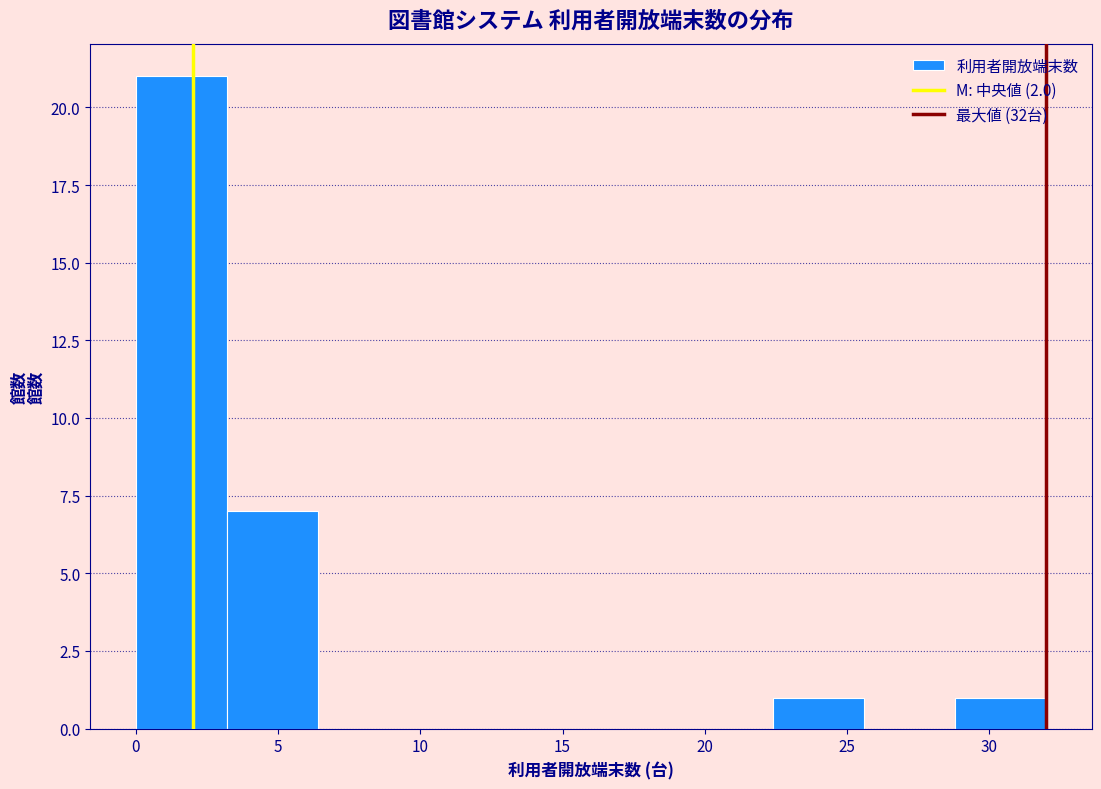

Reading left to right, transcribe this chart: for each bar, give the range it covers on the x-axis and its height. Neither the bar edges nor the heights are printed on the chart, so give them approximately, as read against the axes.

0.0 to 3.2: 21
3.2 to 6.4: 7
6.4 to 9.6: 0
9.6 to 12.8: 0
12.8 to 16.0: 0
16.0 to 19.2: 0
19.2 to 22.4: 0
22.4 to 25.6: 1
25.6 to 28.8: 0
28.8 to 32.0: 1